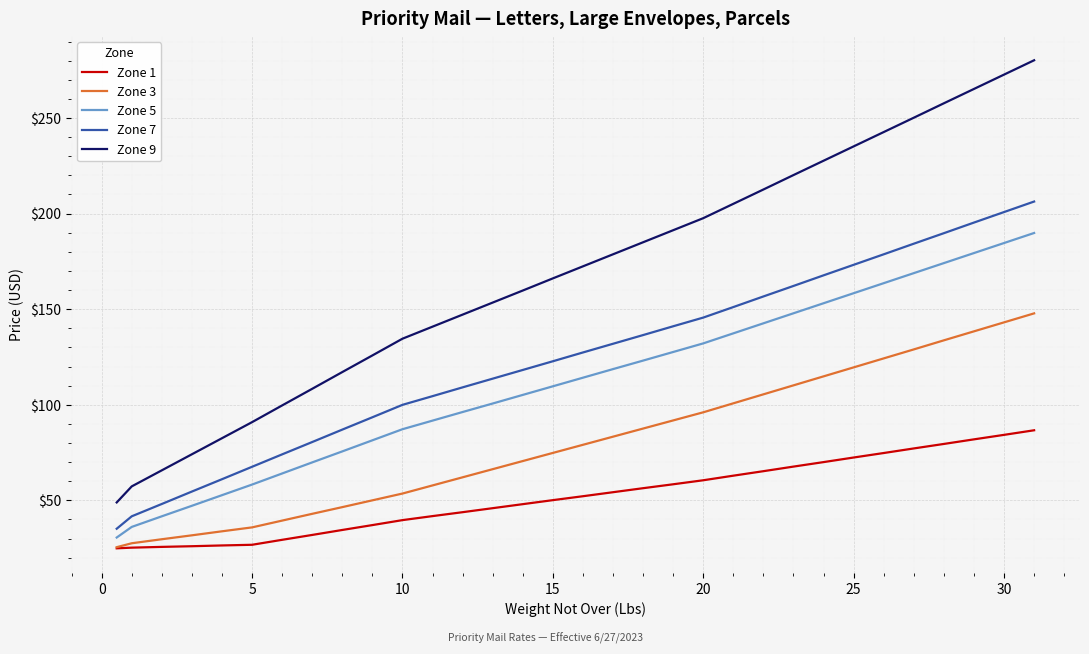

True or false: Zone 1 and Zone 7 intersect in this chart.

False